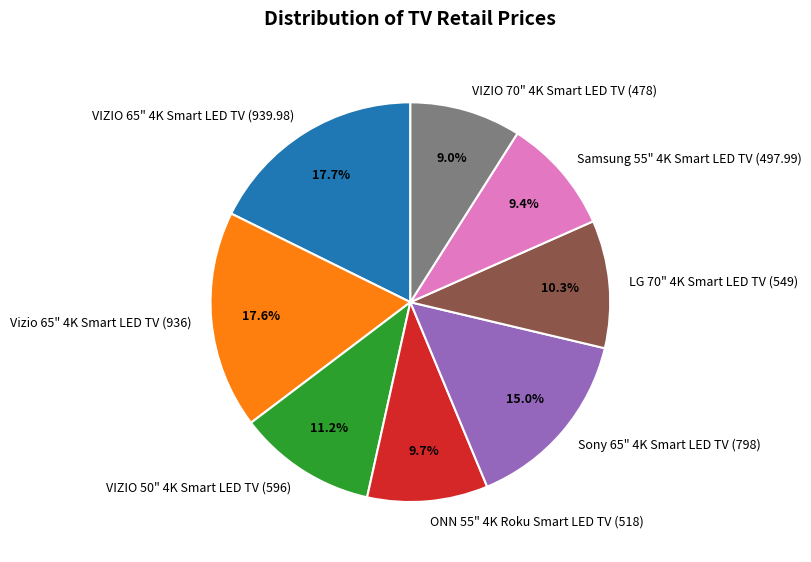

What percentage is NOT represented by Vizio 65" 4K Smart LED TV (936)?

82.4%